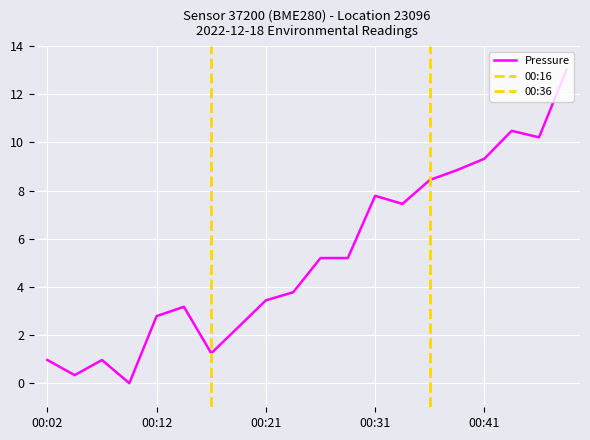

Read the value at 00:26.

5.2